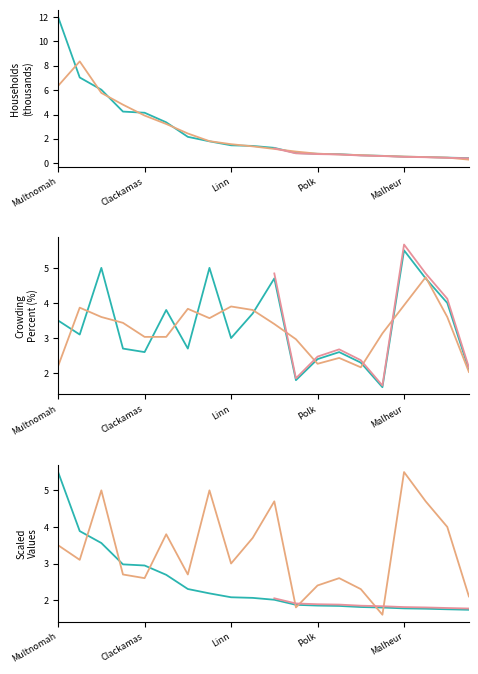

What is the average value of the Value (Percent) series?

3.3